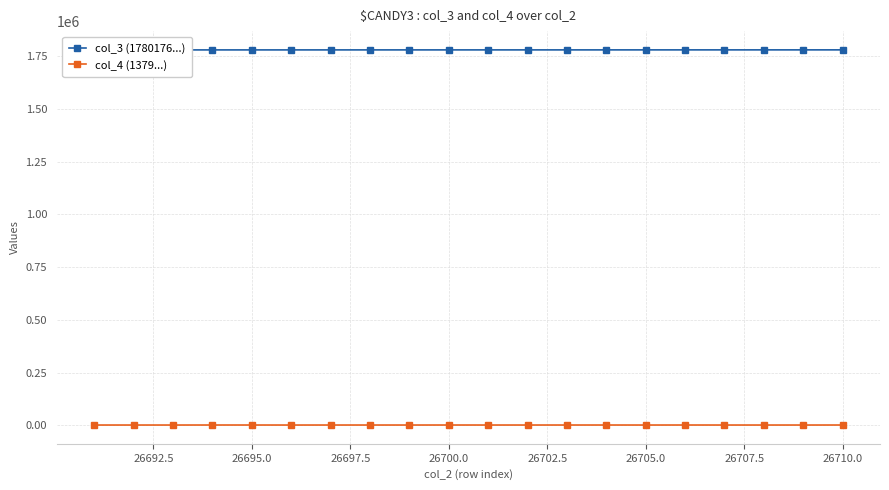

True or false: col_4 (1379...) has more than 2 interior local peaks.

True